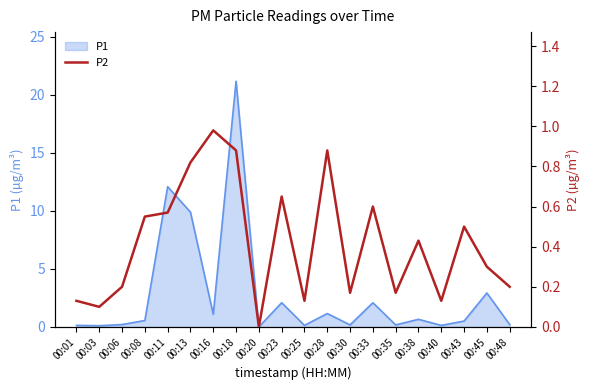

How many lines are shown in the chart?

1